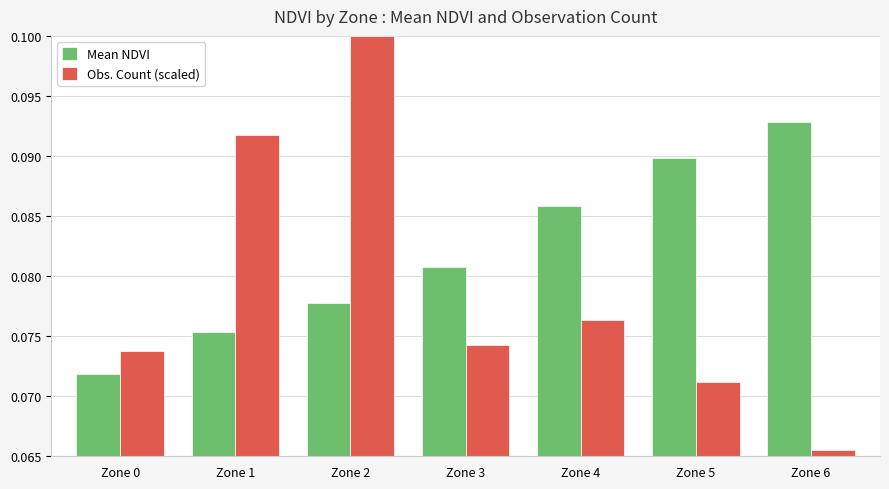

Rank the series by their maximum value, from highest to lowest.

Obs. Count (scaled), Mean NDVI